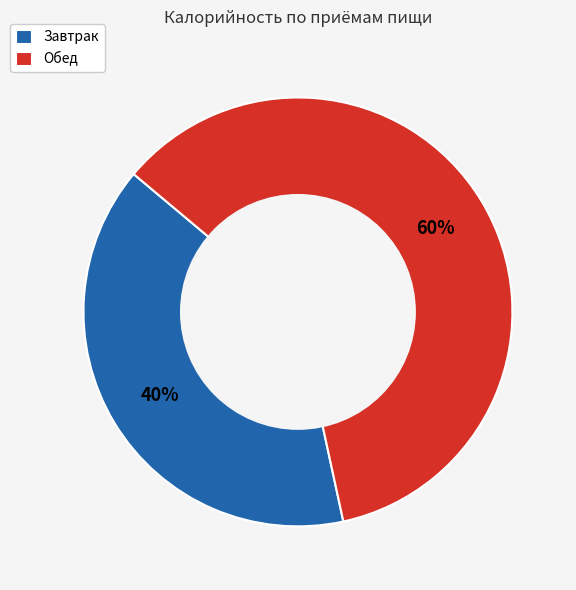

The Обед slice represents 54% of the pie. True or false?

False